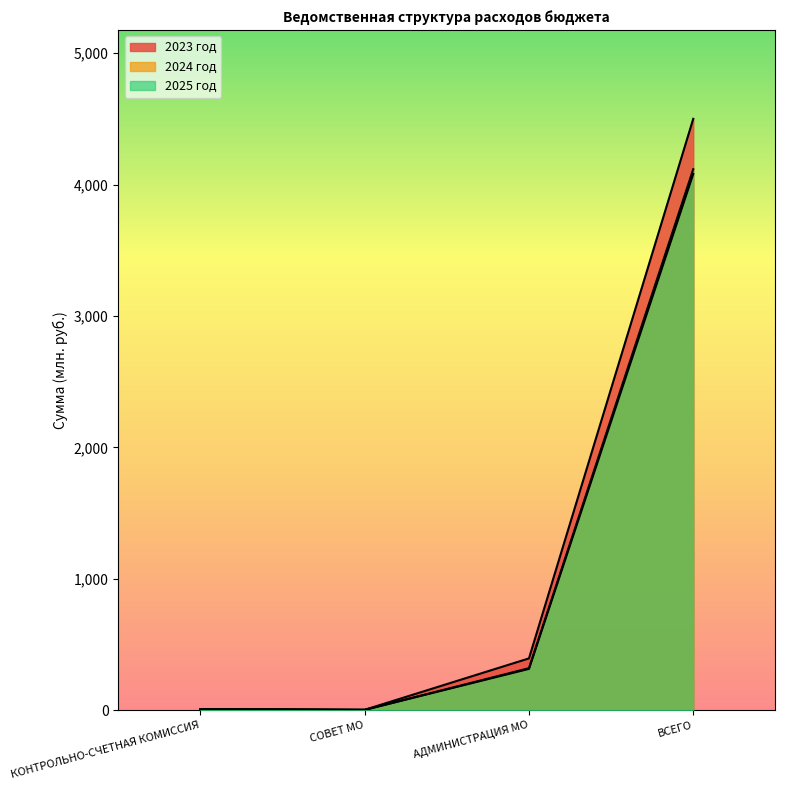

What is the difference between the second highest and minimum values in the 2023 год series?

390.9